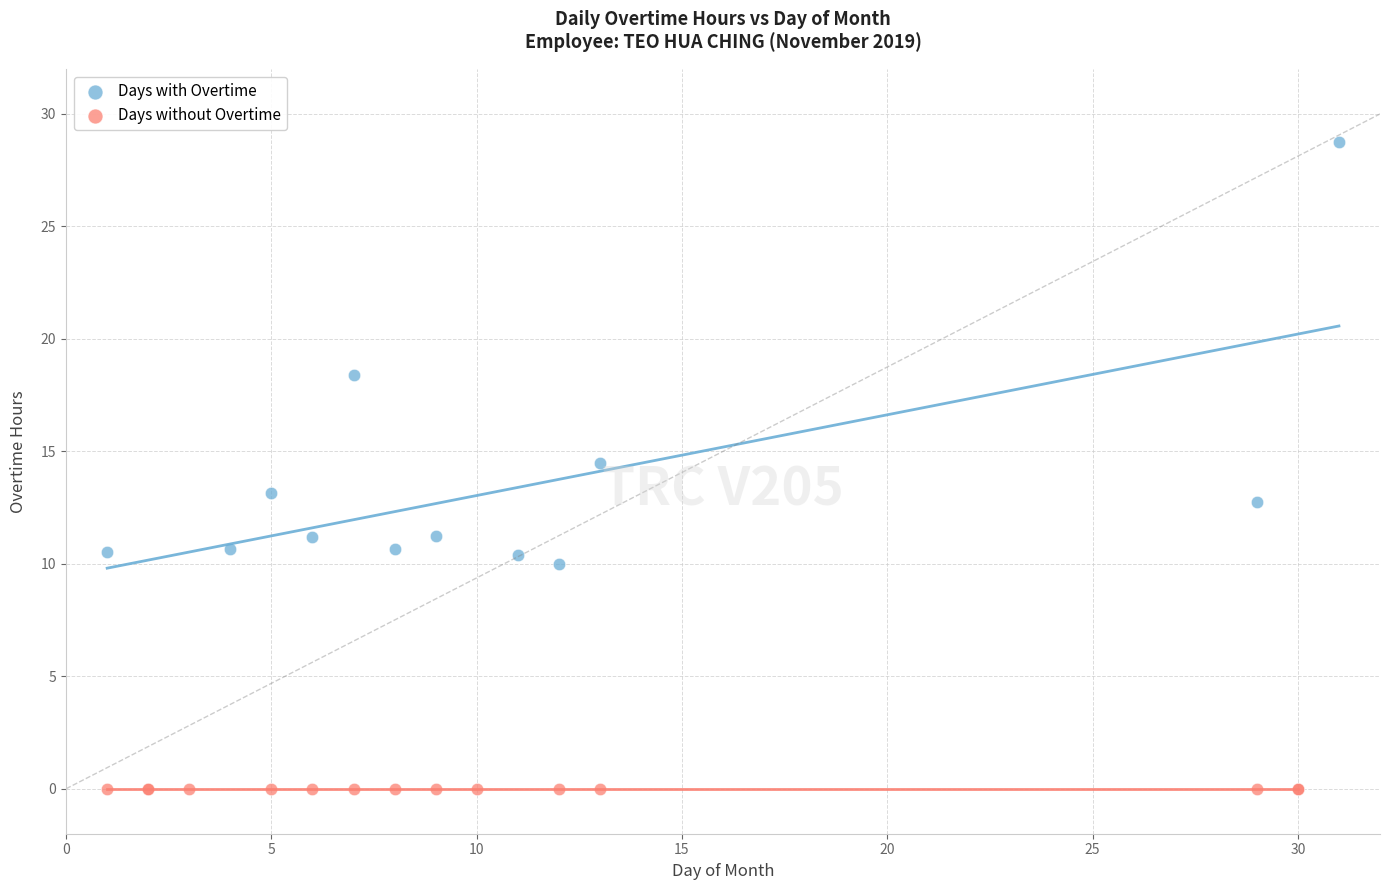

What are all the series names shown in the legend?

Days with Overtime, Days without Overtime